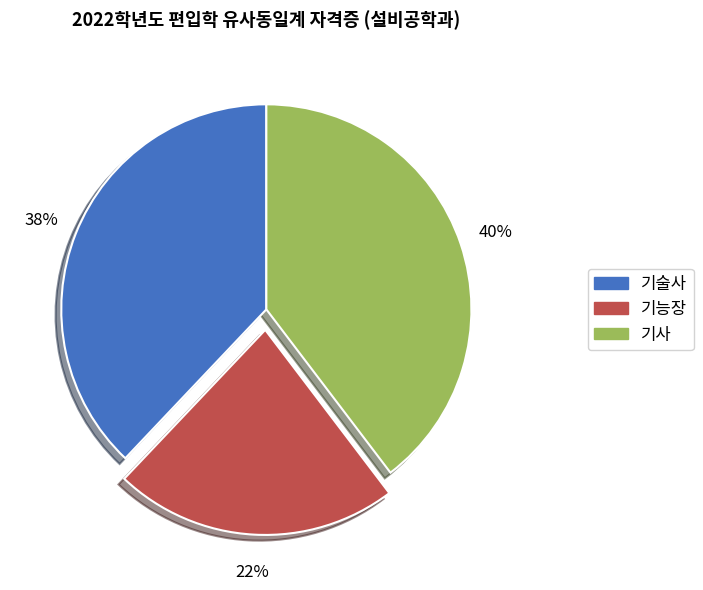

Is 기사 the majority of the pie?

No